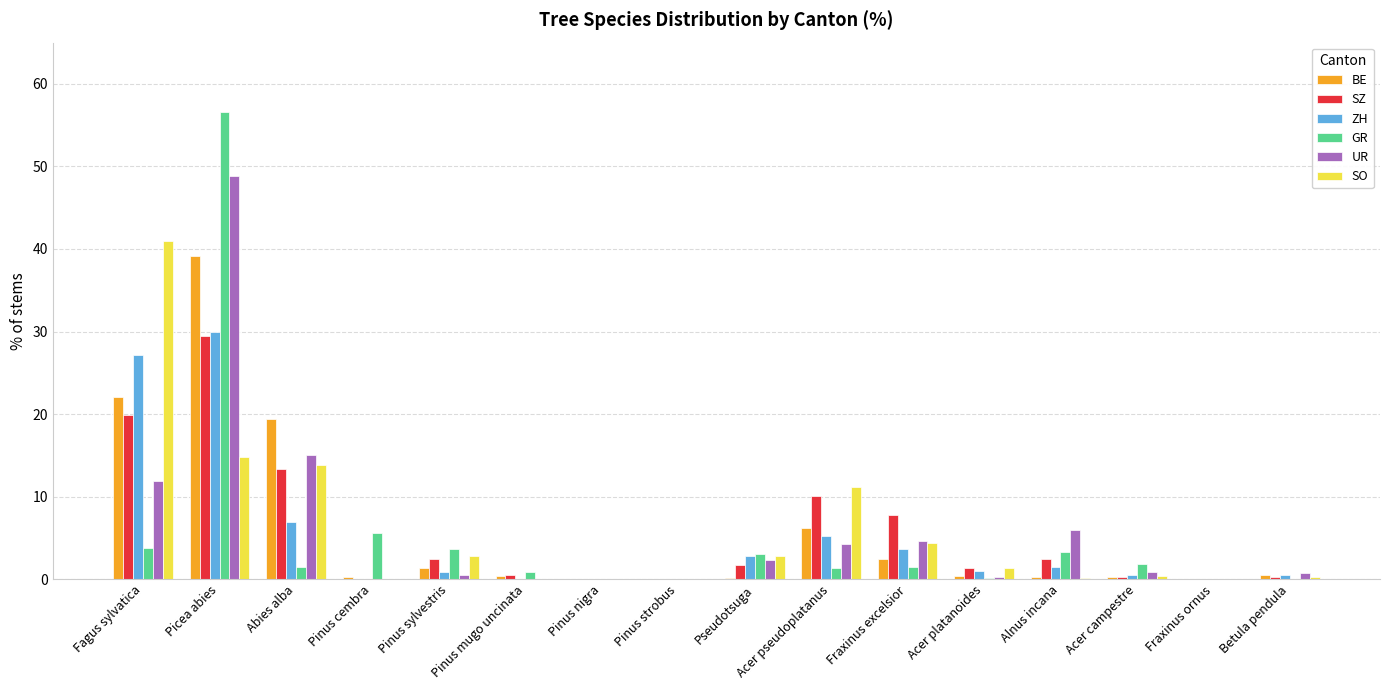

The ZH series shows 1.5 at Alnus incana. True or false?

True